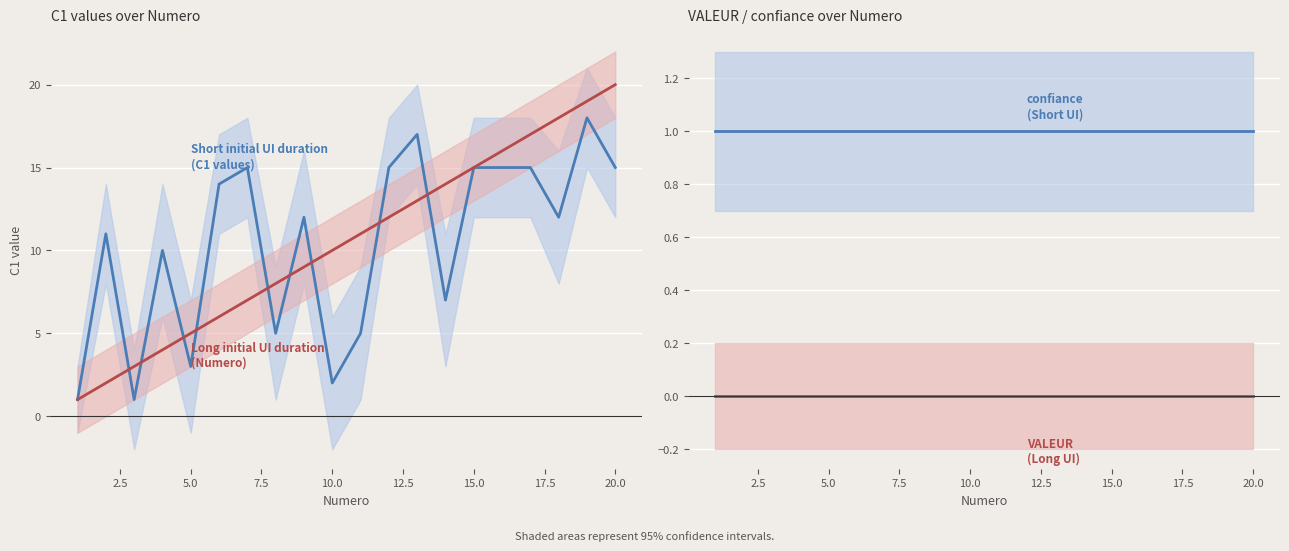

Reading left to right, extract all data points from this chart.

Short initial UI duration
(C1 values): 0.0=1	2.5=11	5.0=1	7.5=10	10.0=3	12.5=14	15.0=15	17.5=5	20.0=12	22.5=2	10=5	11=15	12=17	13=7	14=15	15=15	16=15	17=12	18=18	19=15
Long initial UI duration
(Numero): 0.0=1	2.5=2	5.0=3	7.5=4	10.0=5	12.5=6	15.0=7	17.5=8	20.0=9	22.5=10	10=11	11=12	12=13	13=14	14=15	15=16	16=17	17=18	18=19	19=20
confiance (Short UI): 0.0=1	2.5=1	5.0=1	7.5=1	10.0=1	12.5=1	15.0=1	17.5=1	20.0=1	22.5=1	10=1	11=1	12=1	13=1	14=1	15=1	16=1	17=1	18=1	19=1
VALEUR (Long UI): 0.0=0	2.5=0	5.0=0	7.5=0	10.0=0	12.5=0	15.0=0	17.5=0	20.0=0	22.5=0	10=0	11=0	12=0	13=0	14=0	15=0	16=0	17=0	18=0	19=0